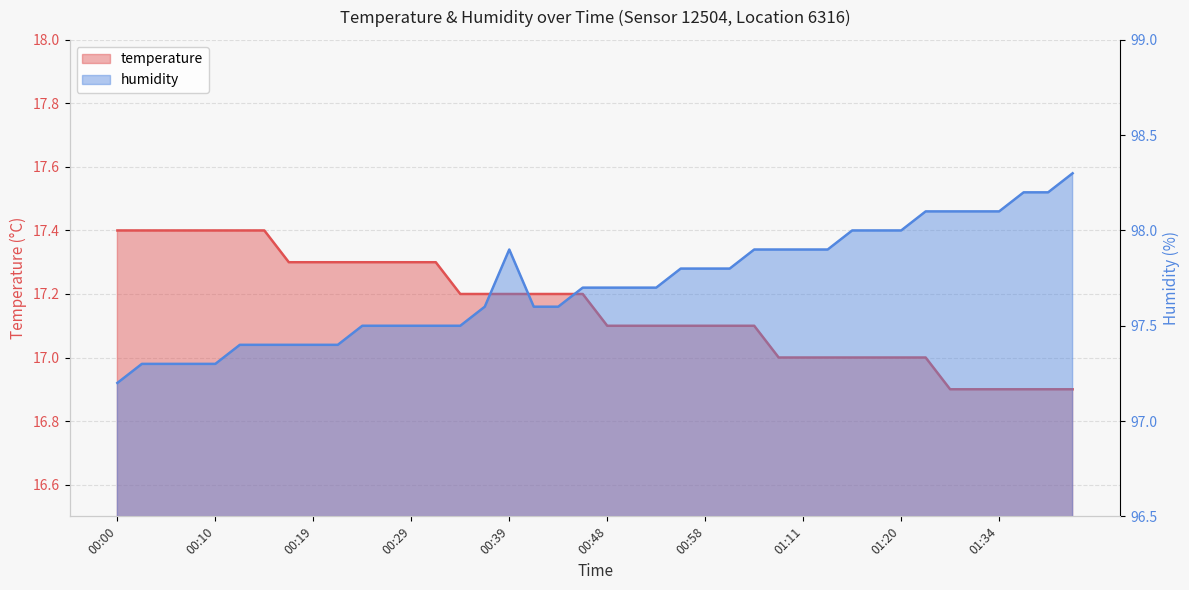

Which series has the widest spread of values?

humidity